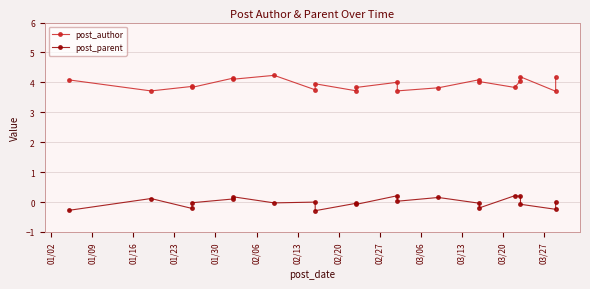

What position from the left is 01/23?

4